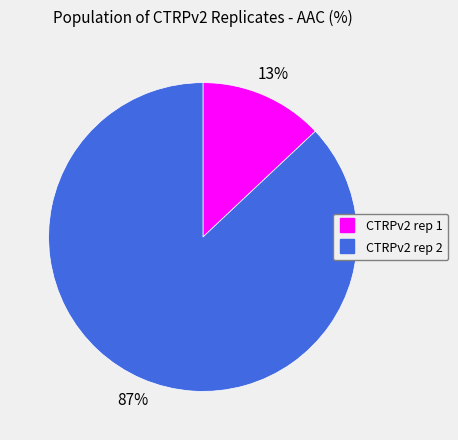

Is the sum of CTRPv2 rep 1 and CTRPv2 rep 2 greater than half?

Yes